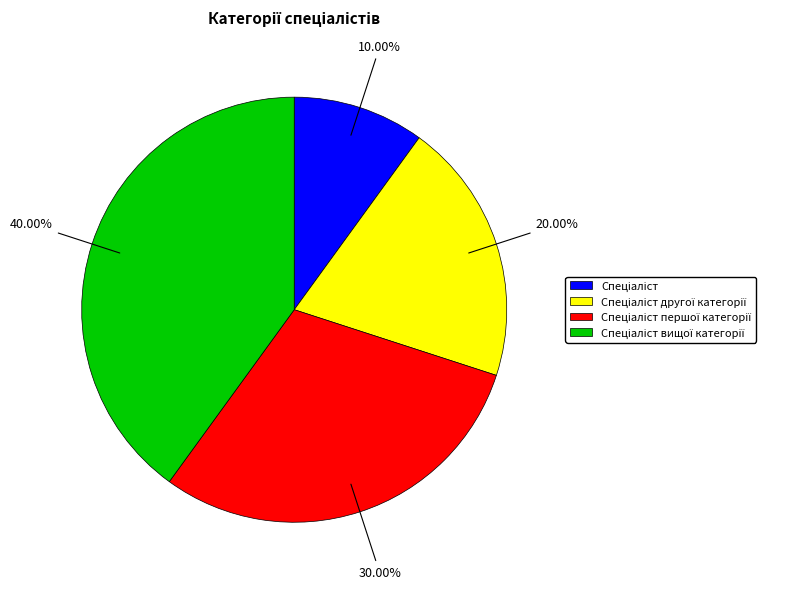

Does any single category account for the majority?

No